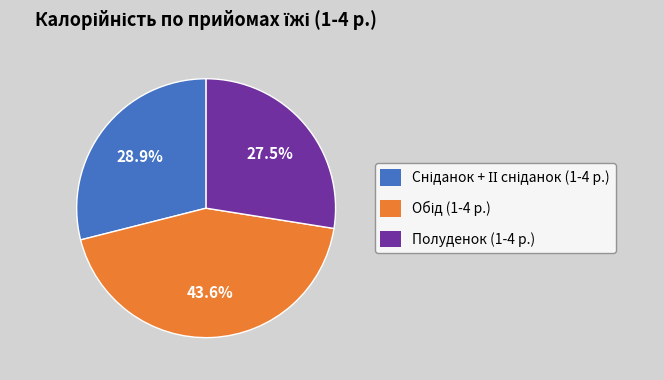

What percentage is NOT represented by Полуденок (1-4 р.)?

72.5%